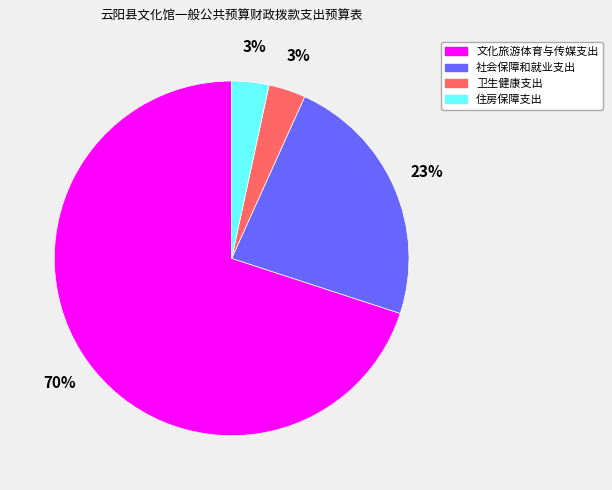

How many slices are in this pie chart?

4